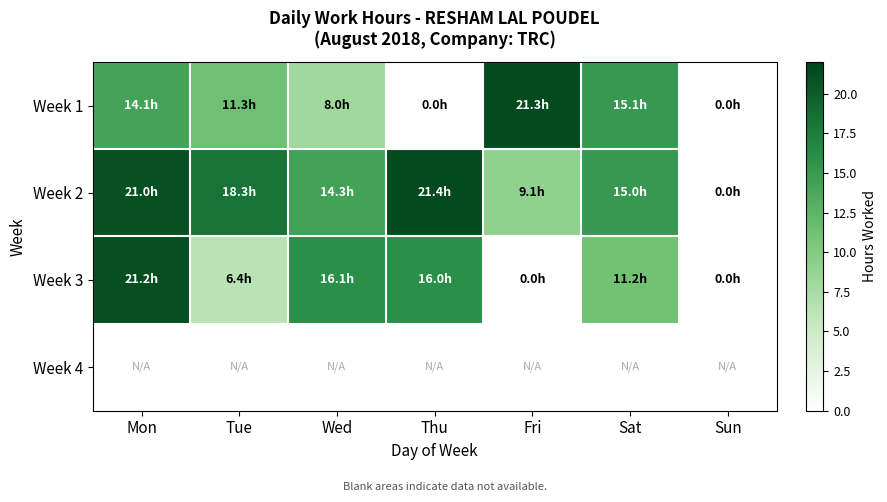

What is the difference between the Week 3 values at Sun and Wed?

16.1